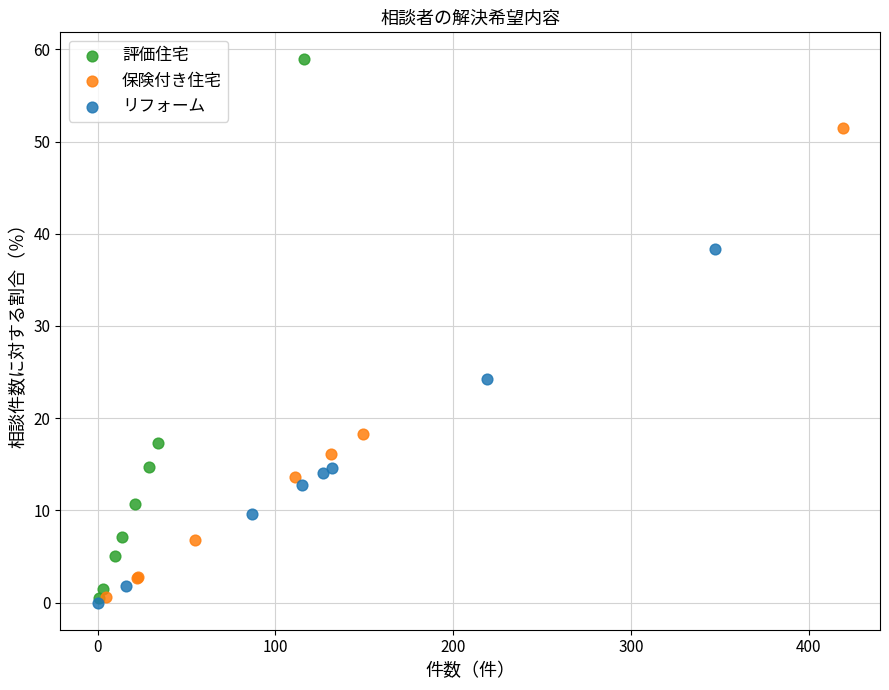

Which series reaches the maximum Y coordinate?

評価住宅